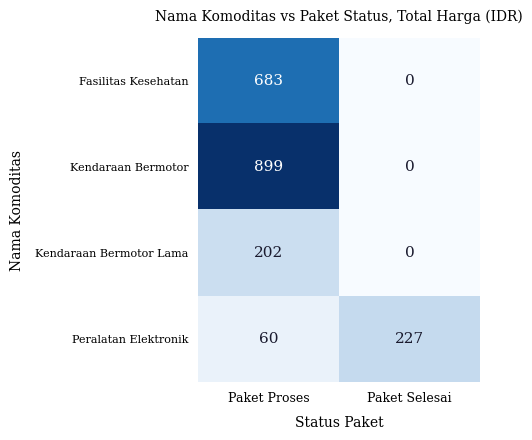

What is the sum of all Kendaraan Bermotor Lama values?

202